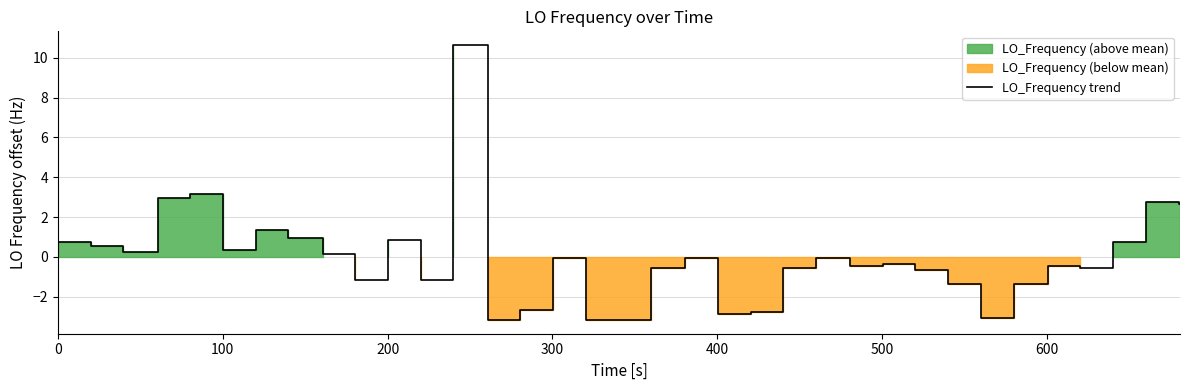

What is the minimum value for LO_Frequency trend?

-3.2